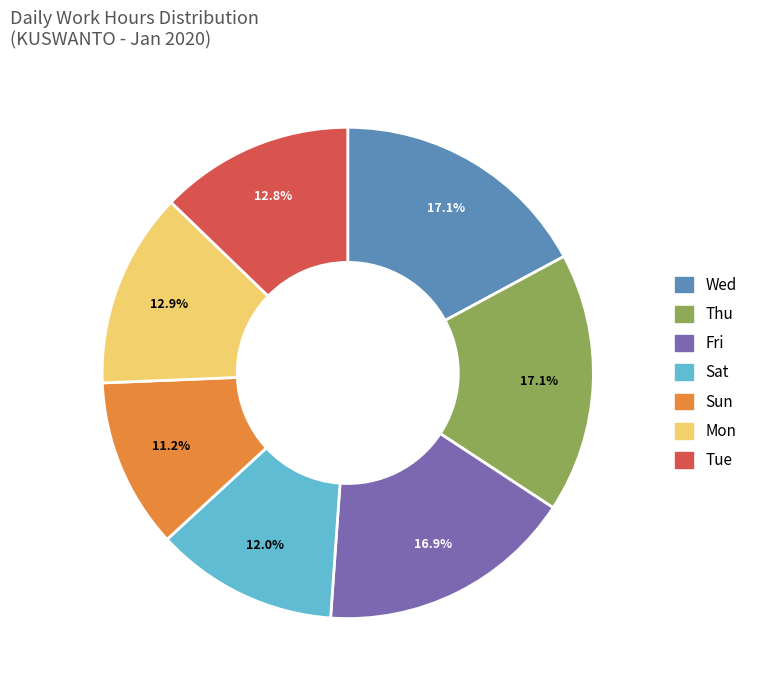

What is the smallest slice in the pie chart?

Sun